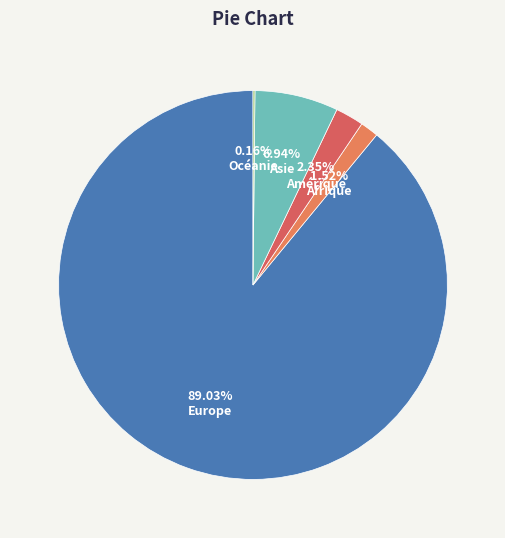

Which has a higher value, Asie or Amérique?

Asie